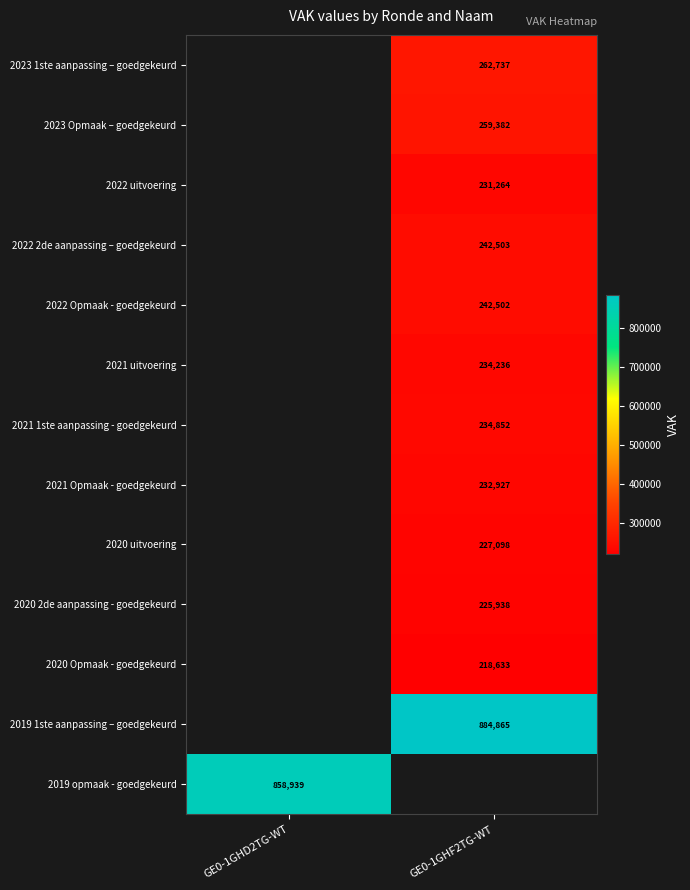

The 2020 2de aanpassing - goedgekeurd series shows 111098 at GE0-1GHF2TG-WT. True or false?

False